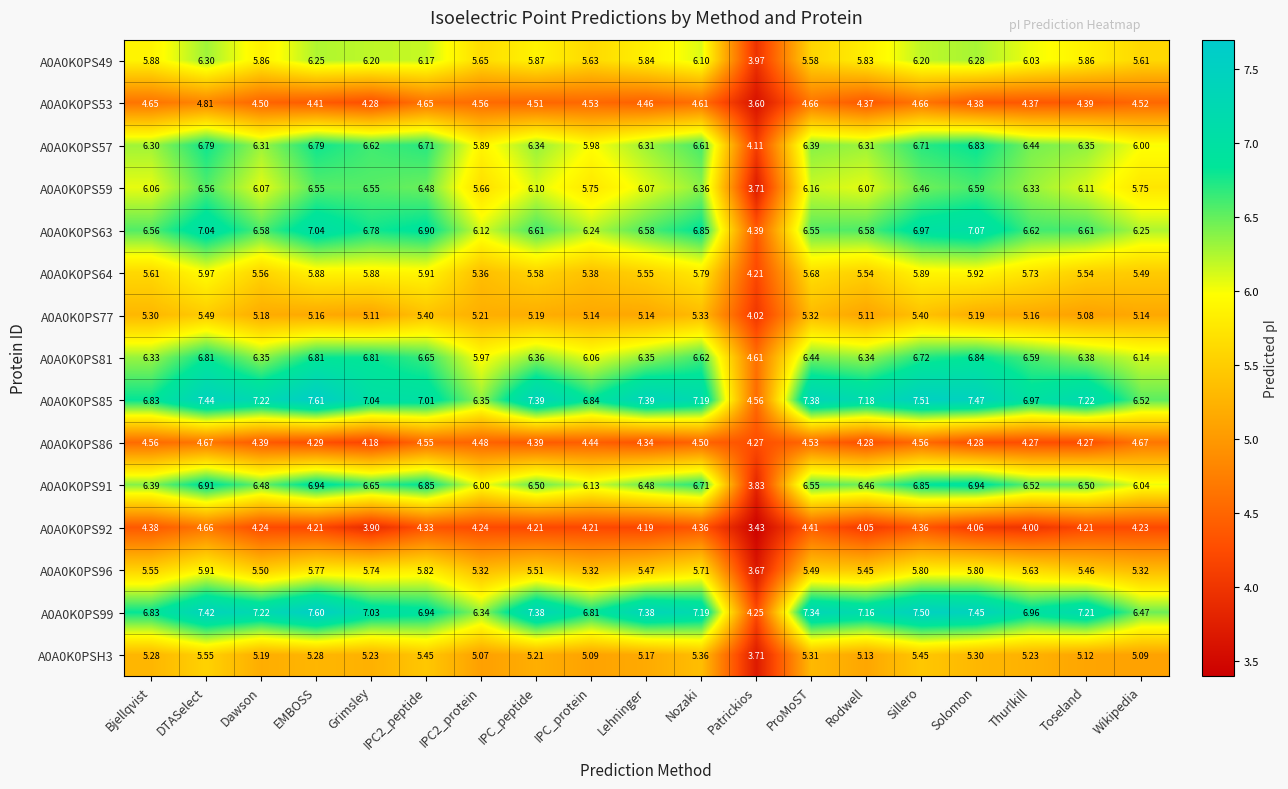

Which category has the highest value across all series?

EMBOSS